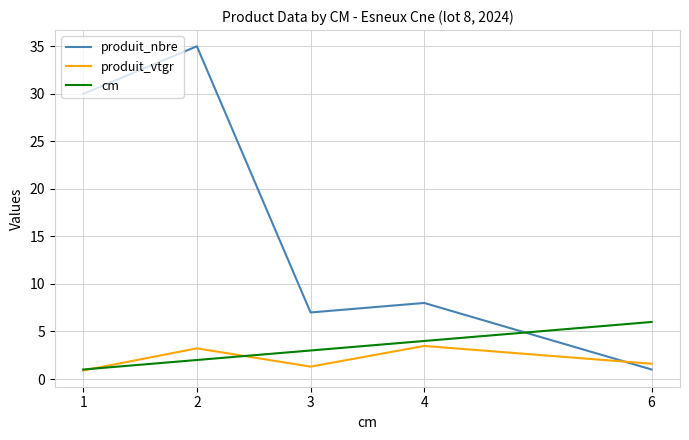

At how many categories does at least one series exceed 21?

2